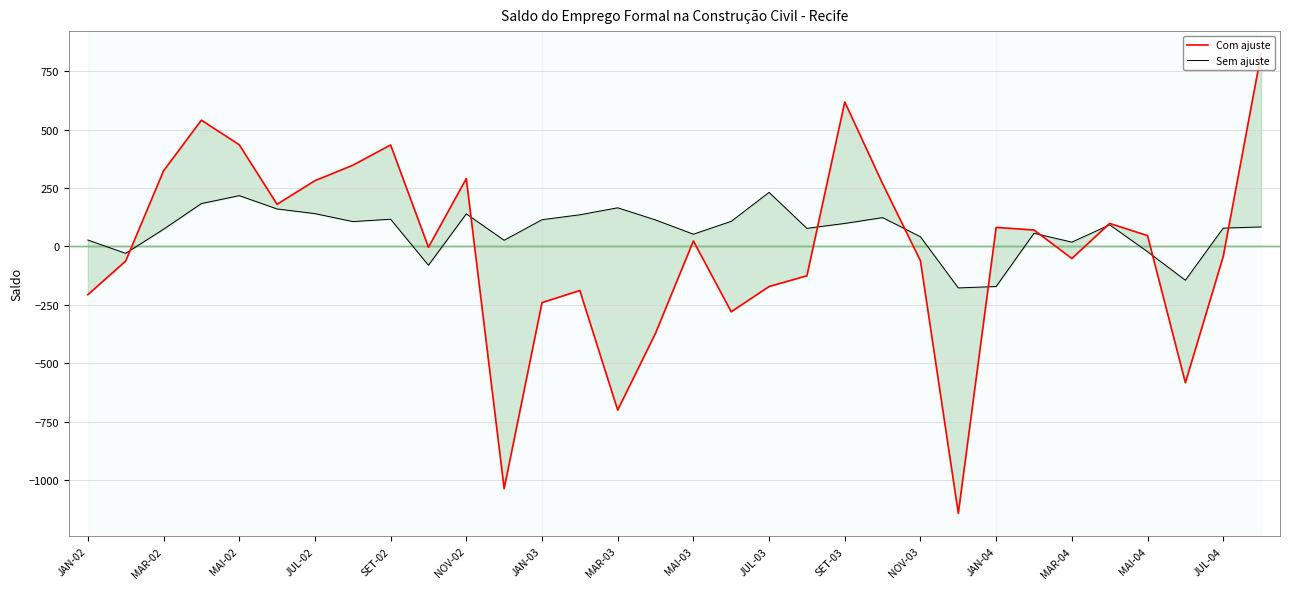

In Sem ajuste, how many points are lower than both neighbors (excluding endpoints)?

9